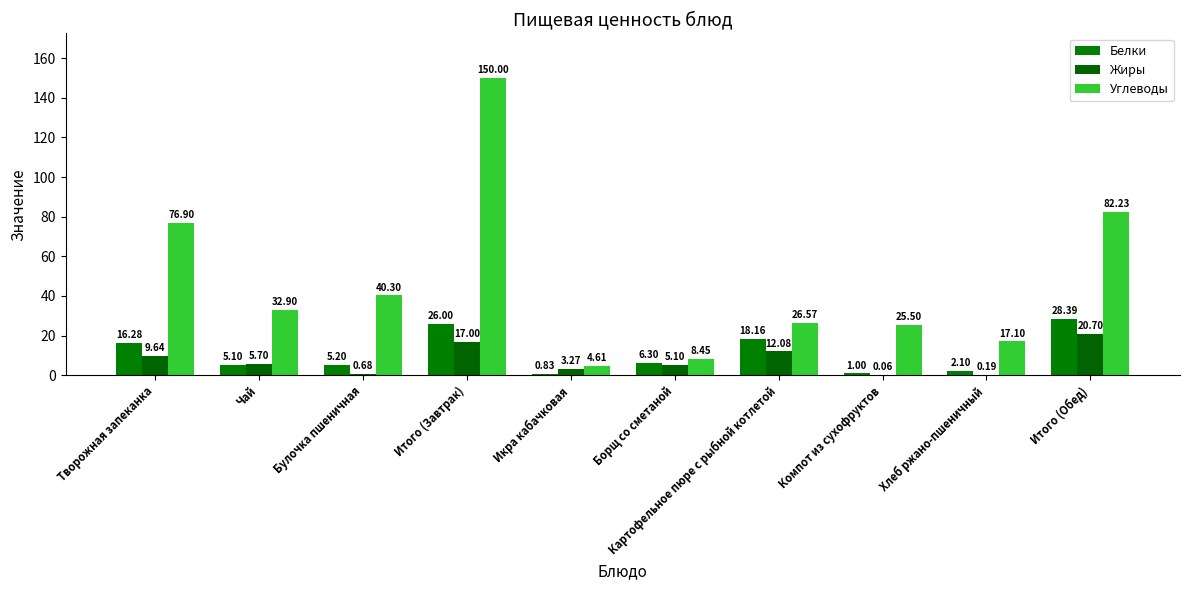

How many groups of bars are there?

10